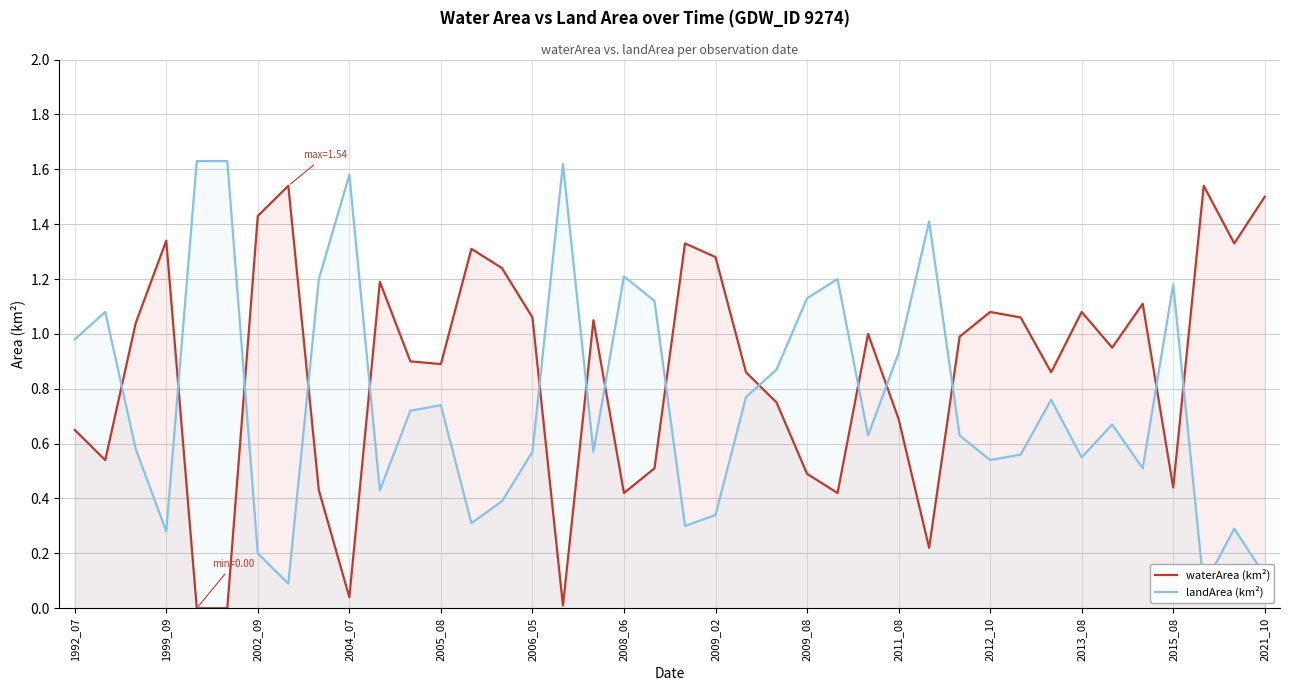

The value of waterArea (km²) at 2012_10 is 1.4. True or false?

False